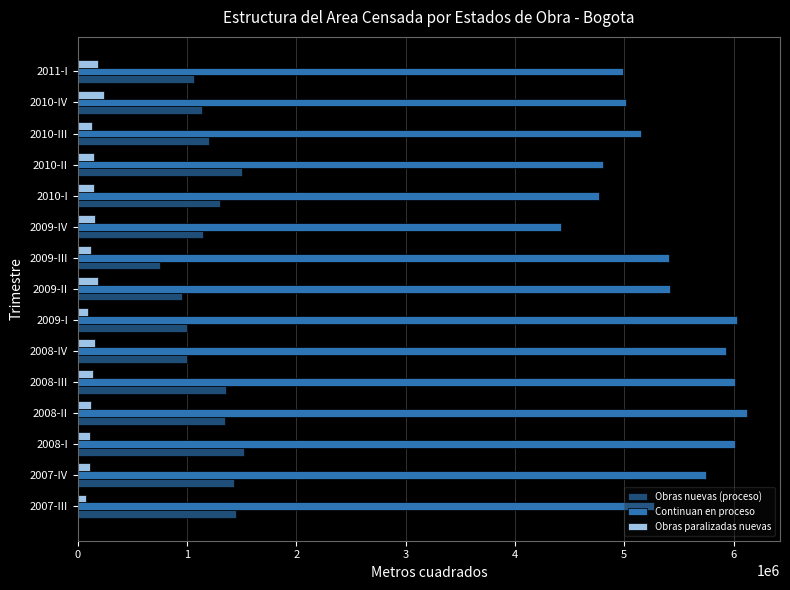

What is the difference between the maximum and minimum values in the Continuan en proceso series?

1701516